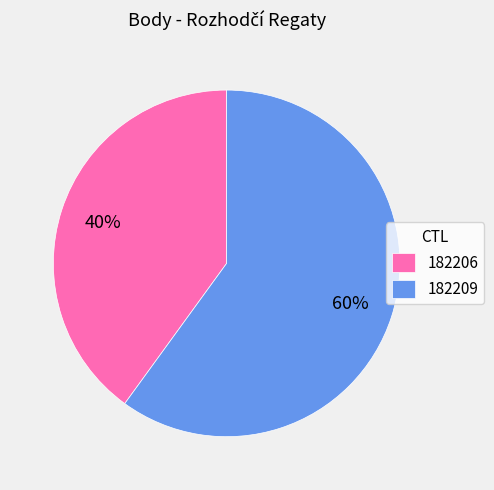

How many segments does this pie chart have?

2